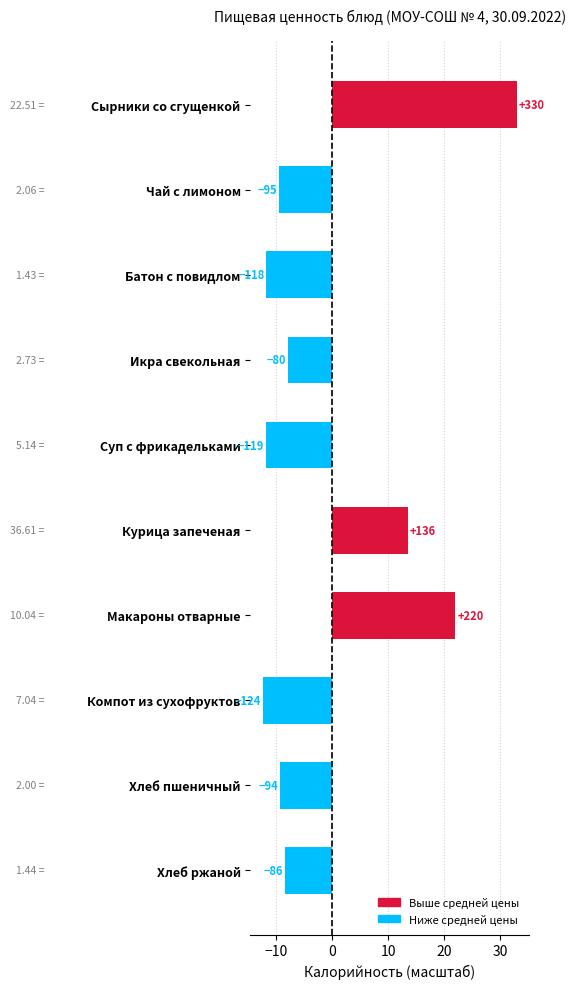

Are the bars horizontal?

Yes